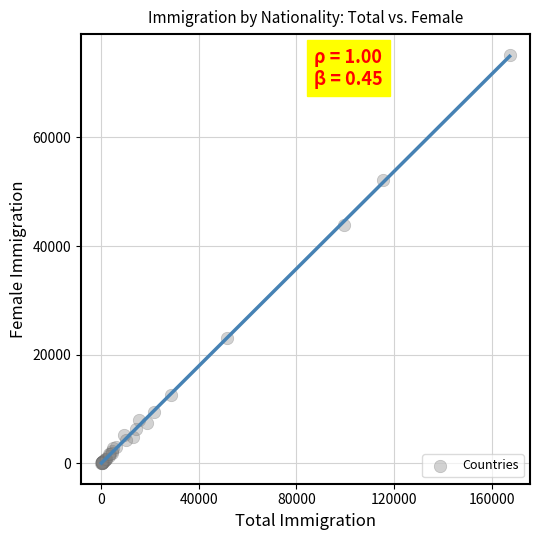

What Y value in the scatter plot is closest to 37634?

43826